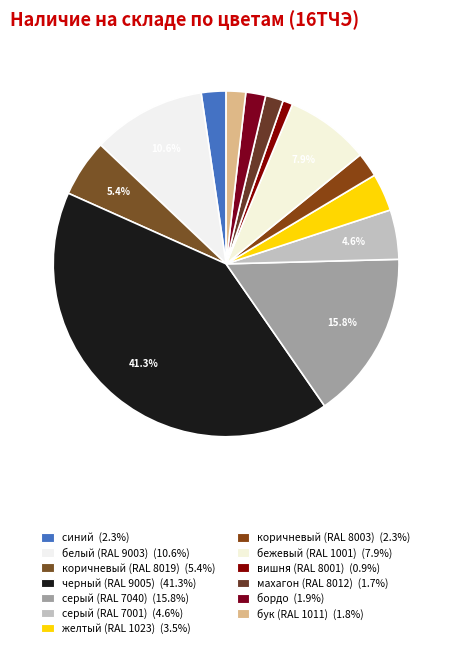

How many segments does this pie chart have?

13